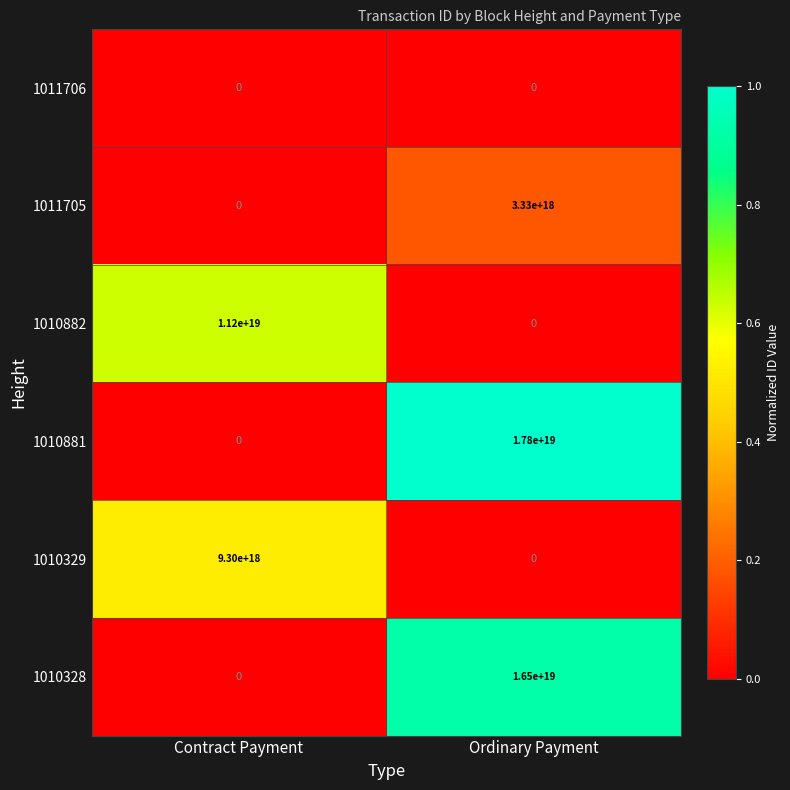

List the series in order of their peak value, lowest first.

1011706, 1011705, 1010329, 1010882, 1010328, 1010881